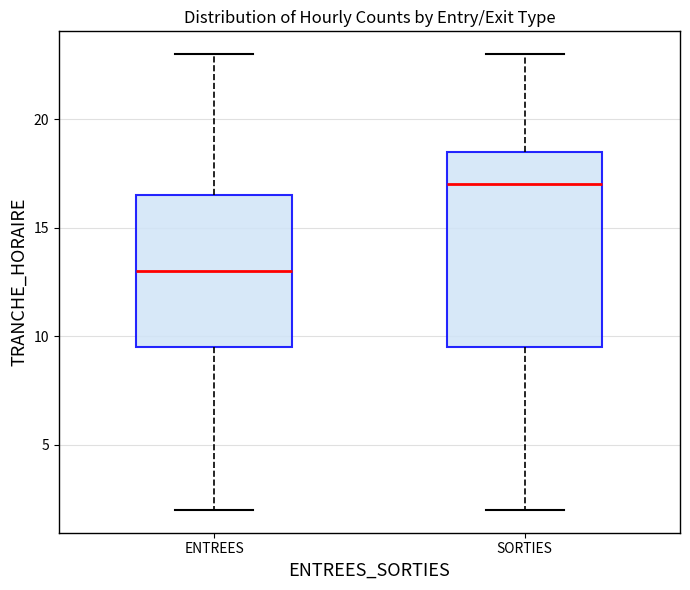

Which box has the lowest median line?

ENTREES